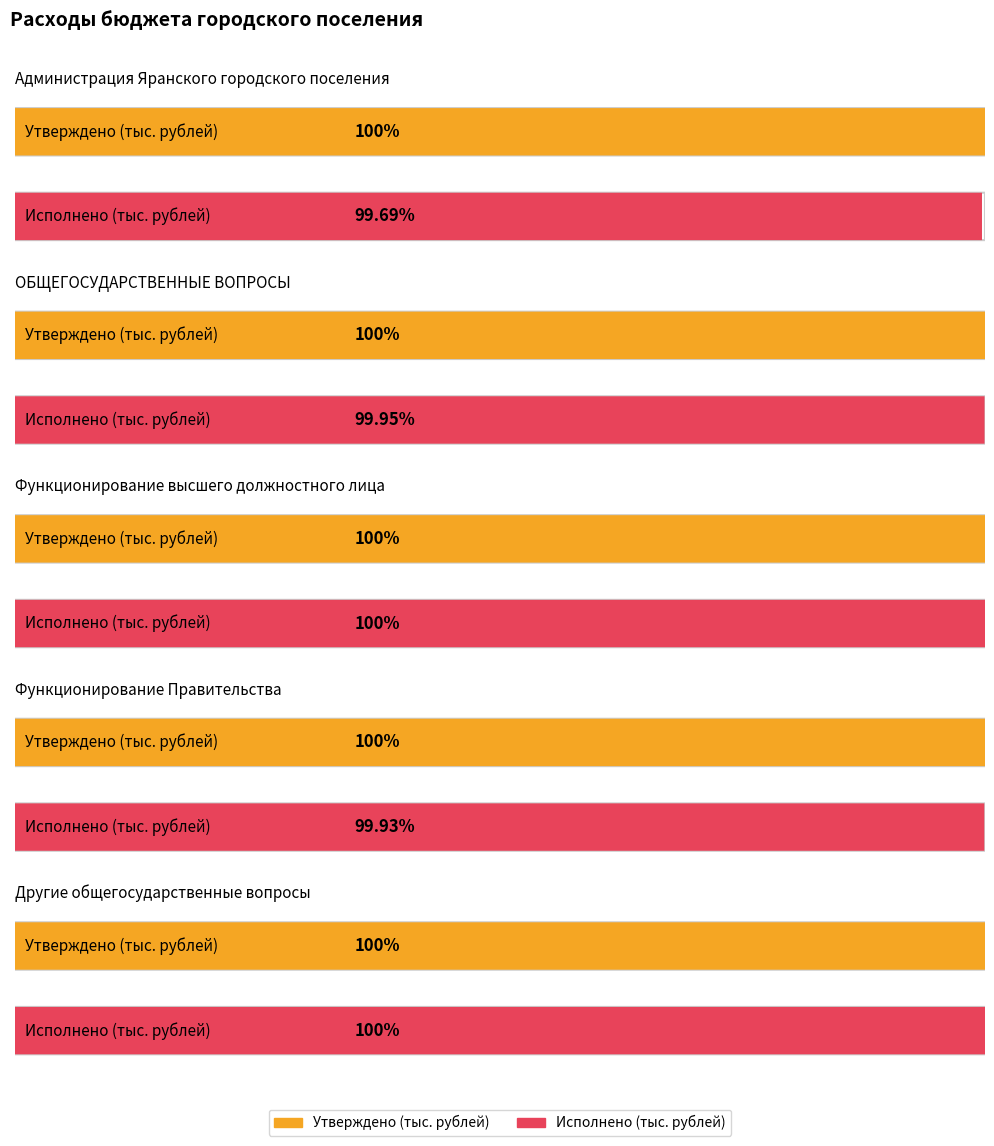

What is the label of the 2nd bar from the right?

Функционирование
Правительства